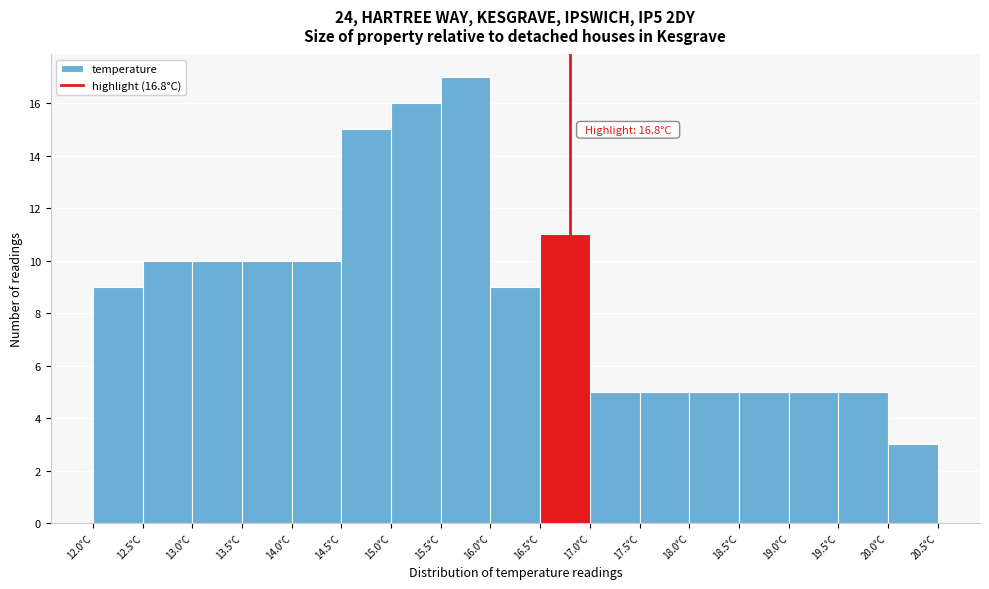

Which range on the x-axis has the tallest bar?

15.5 to 16.0